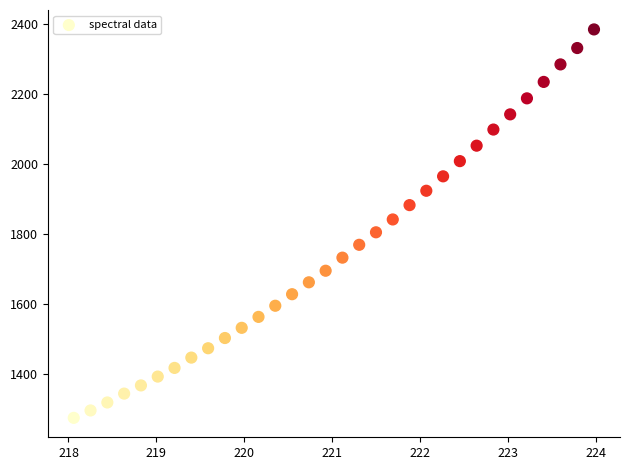

What is the range of X values (max minus min)?

5.9